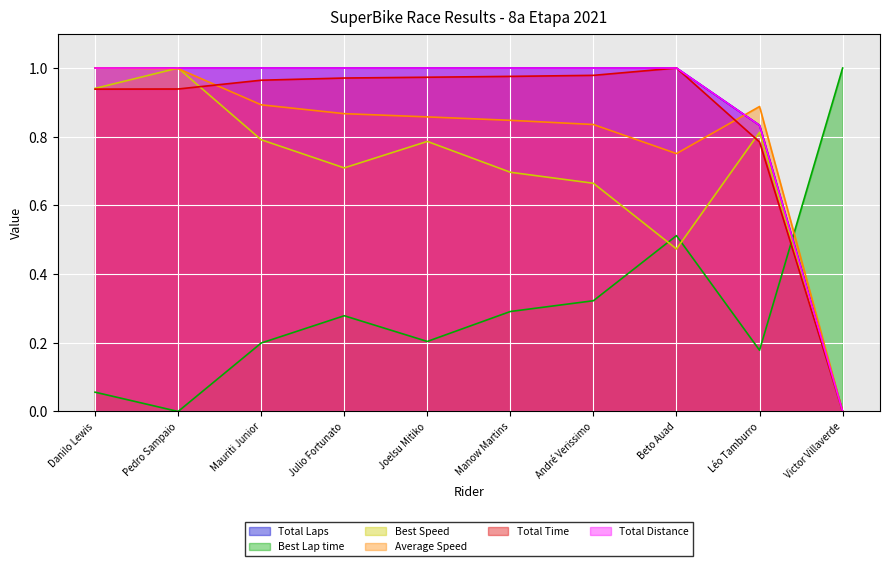

How many intersections are there between Total Laps and Total Time?

2